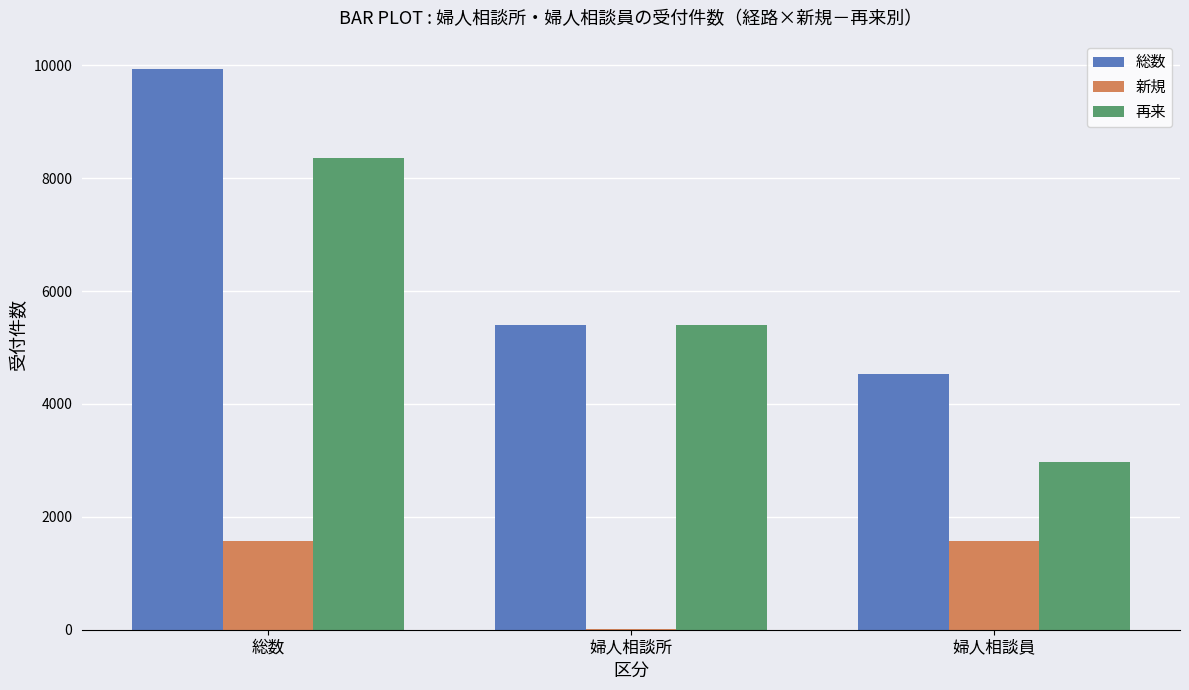

Which category has the highest value across all series?

総数